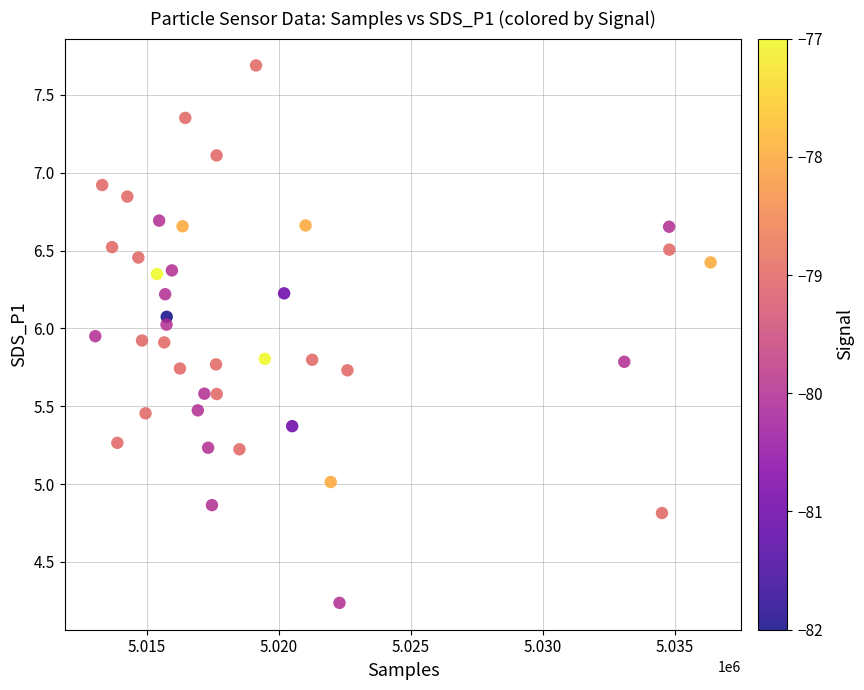

What is the range of Y values (max minus min)?

3.5